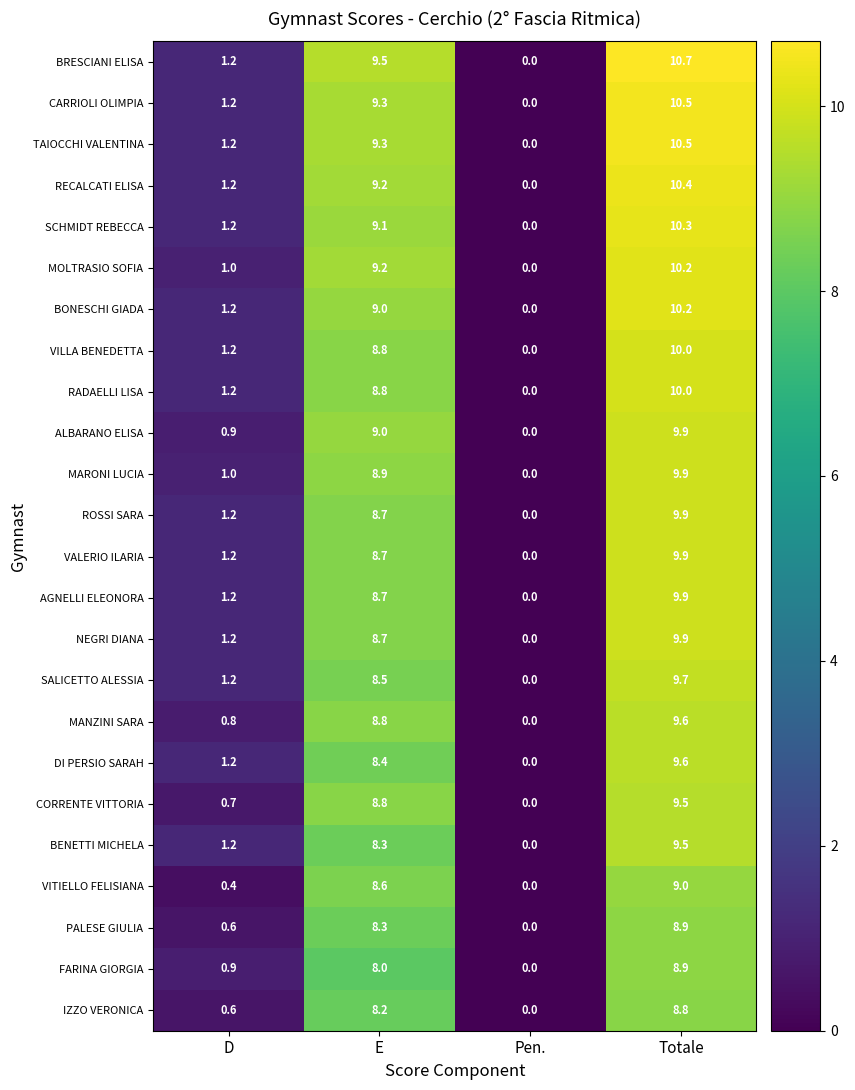

Which category has the lowest value across all series?

Pen.